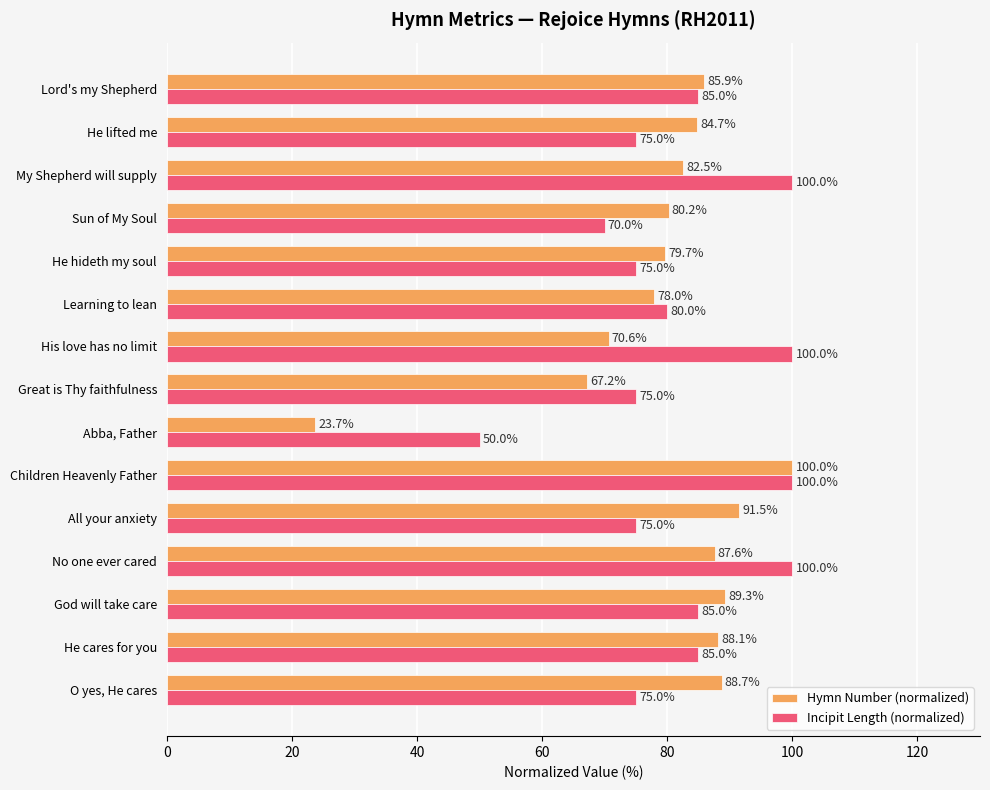

True or false: Hymn Number (normalized) has a value of 46.9 at His love has no limit.

False